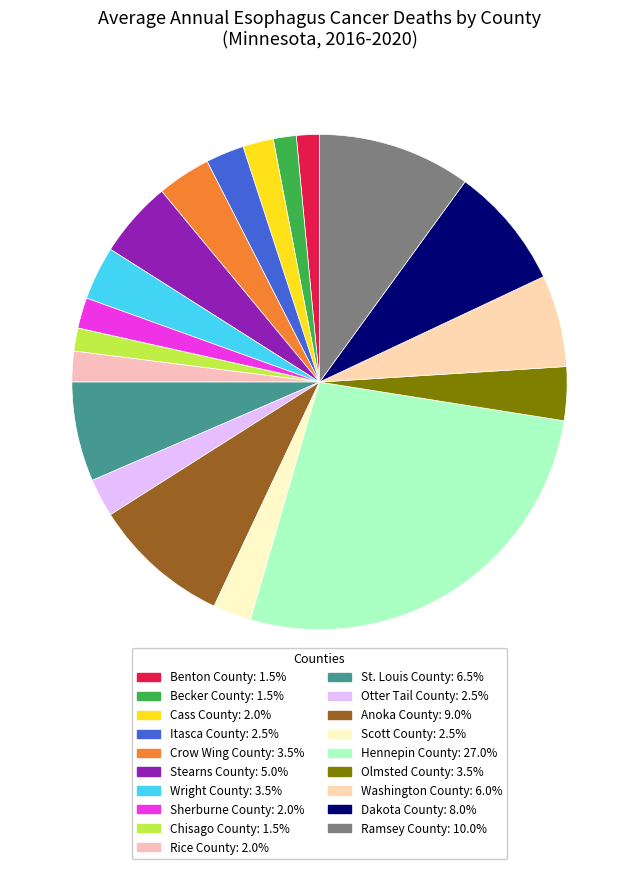

Which slice is the smallest?

Benton County